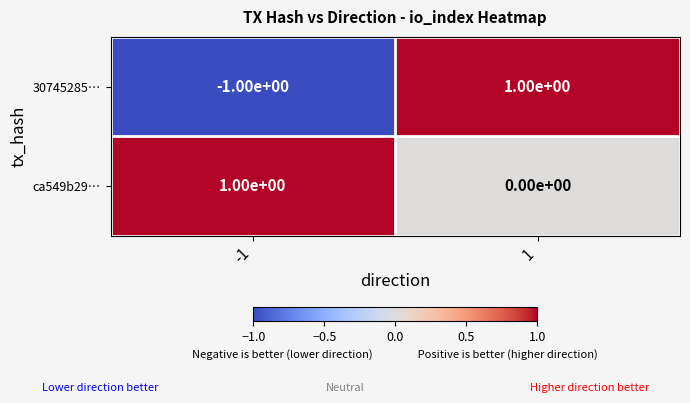

Which label corresponds to the smallest value in the chart?

-1